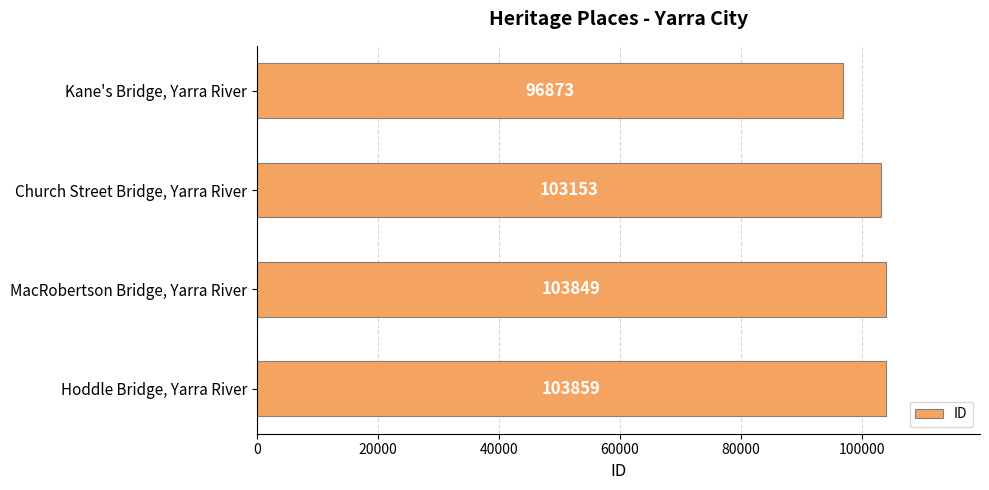

List the labels in order of value, largest first.

Hoddle Bridge, Yarra River, MacRobertson Bridge, Yarra River, Church Street Bridge, Yarra River, Kane's Bridge, Yarra River